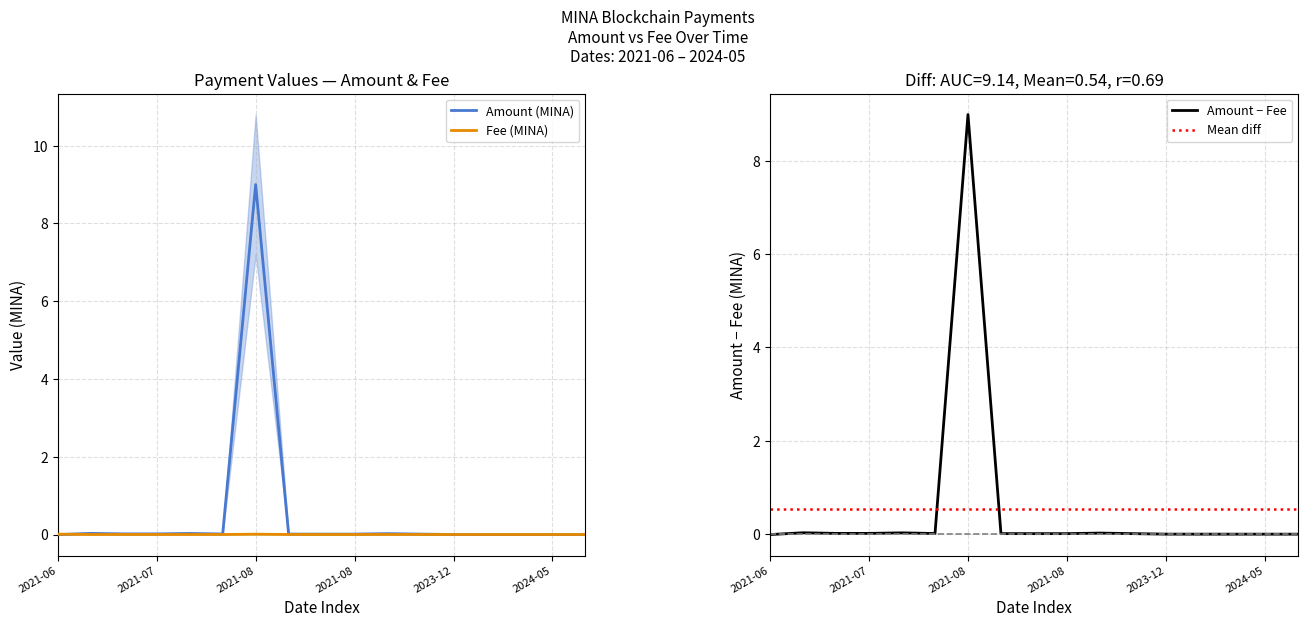

At how many categories does at least one series exceed 2?

1